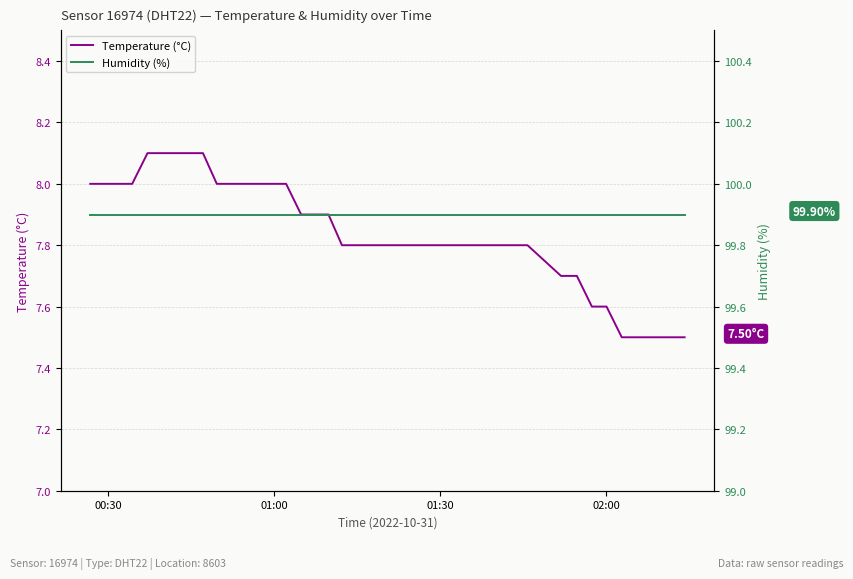

True or false: Temperature (°C) and Humidity (%) intersect in this chart.

False